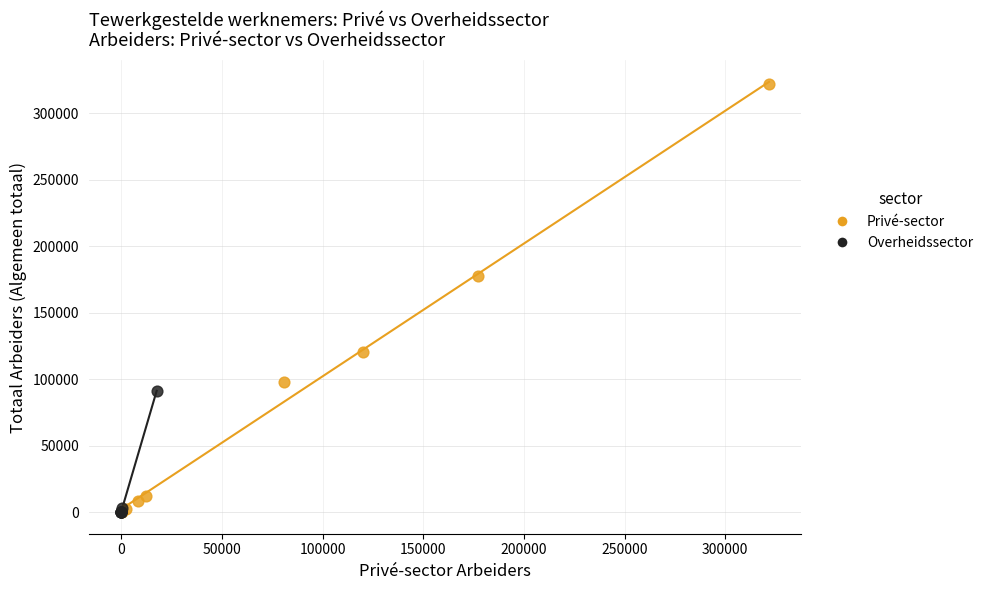

Which series contains the highest Y value?

Privé-sector